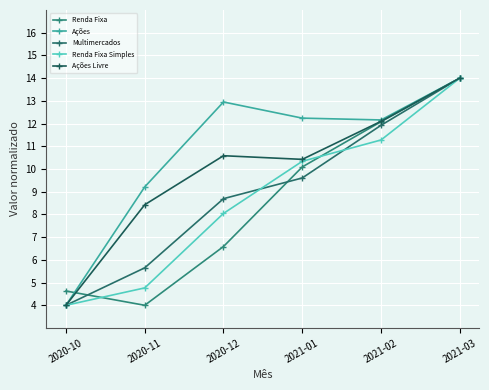

At which label does Ações first exceed 12?

2020-12